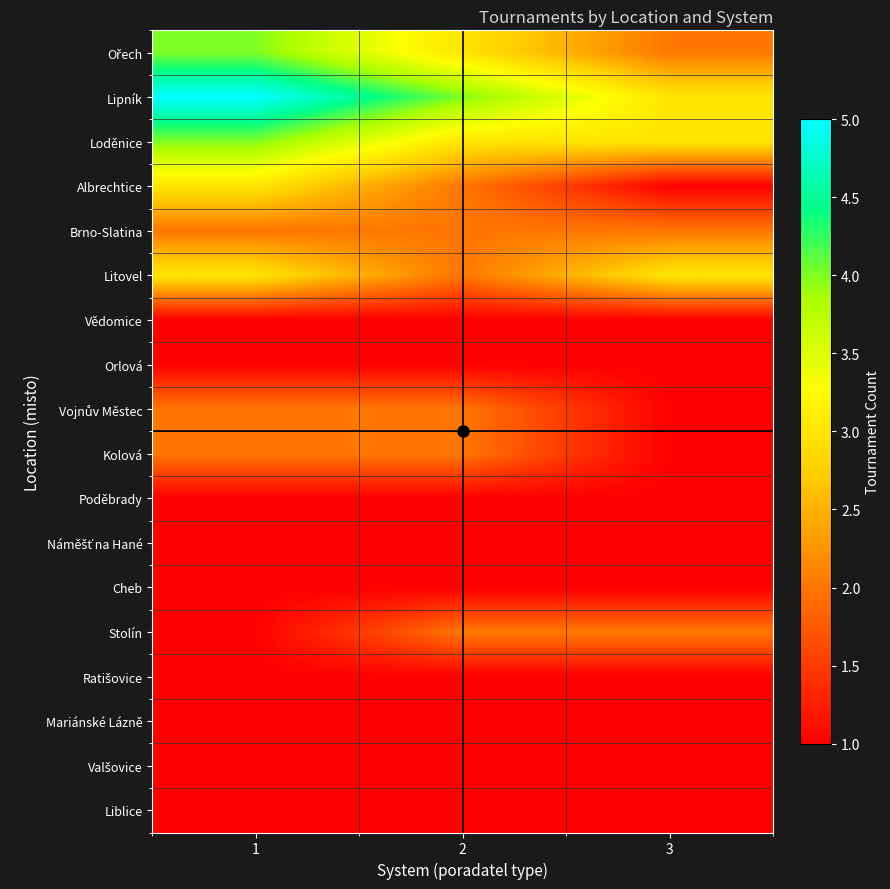

List the series in order of their peak value, highest first.

Lipník, Ořech, Loděnice, Albrechtice, Litovel, Brno-Slatina, Vojnův Městec, Kolová, Stolín, Vědomice, Orlová, Poděbrady, Náměšť na Hané, Cheb, Ratišovice, Mariánské Lázně, Valšovice, Liblice